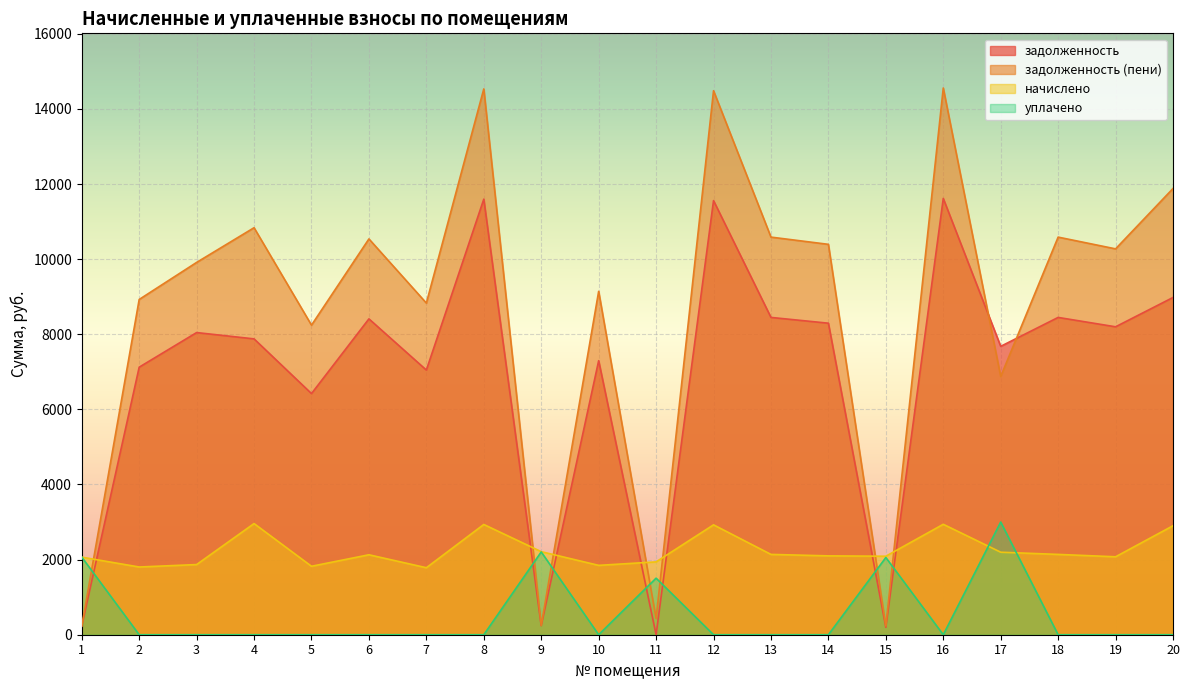

What is the difference between the second highest and second lowest values in the уплачено series?

2204.0